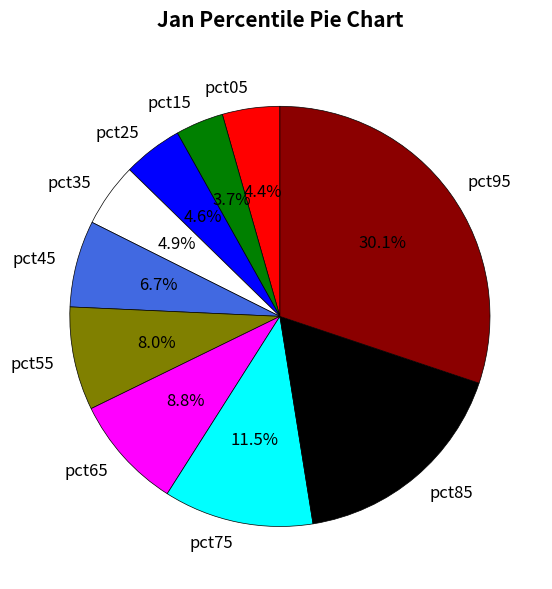

To the nearest percent, what is the difference between the pct65 and pct95 slice percentages?

21%